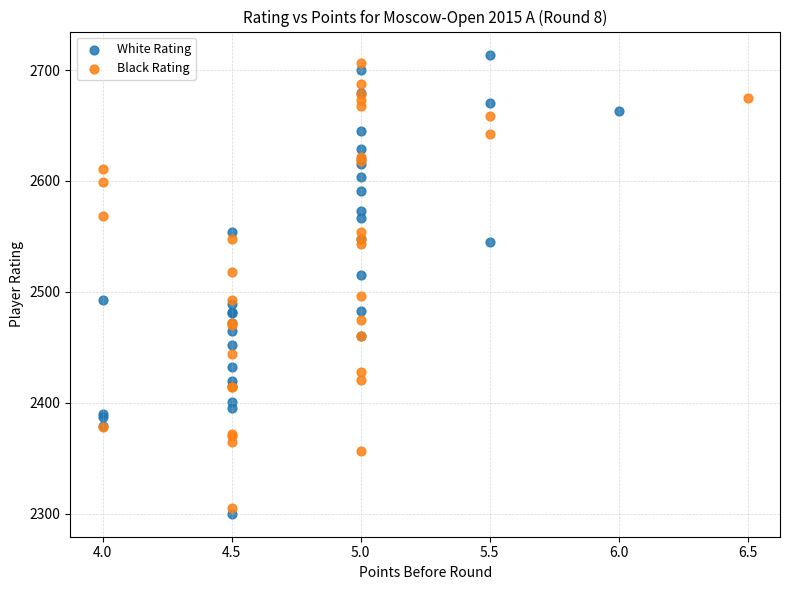

What are all the series names shown in the legend?

White Rating, Black Rating